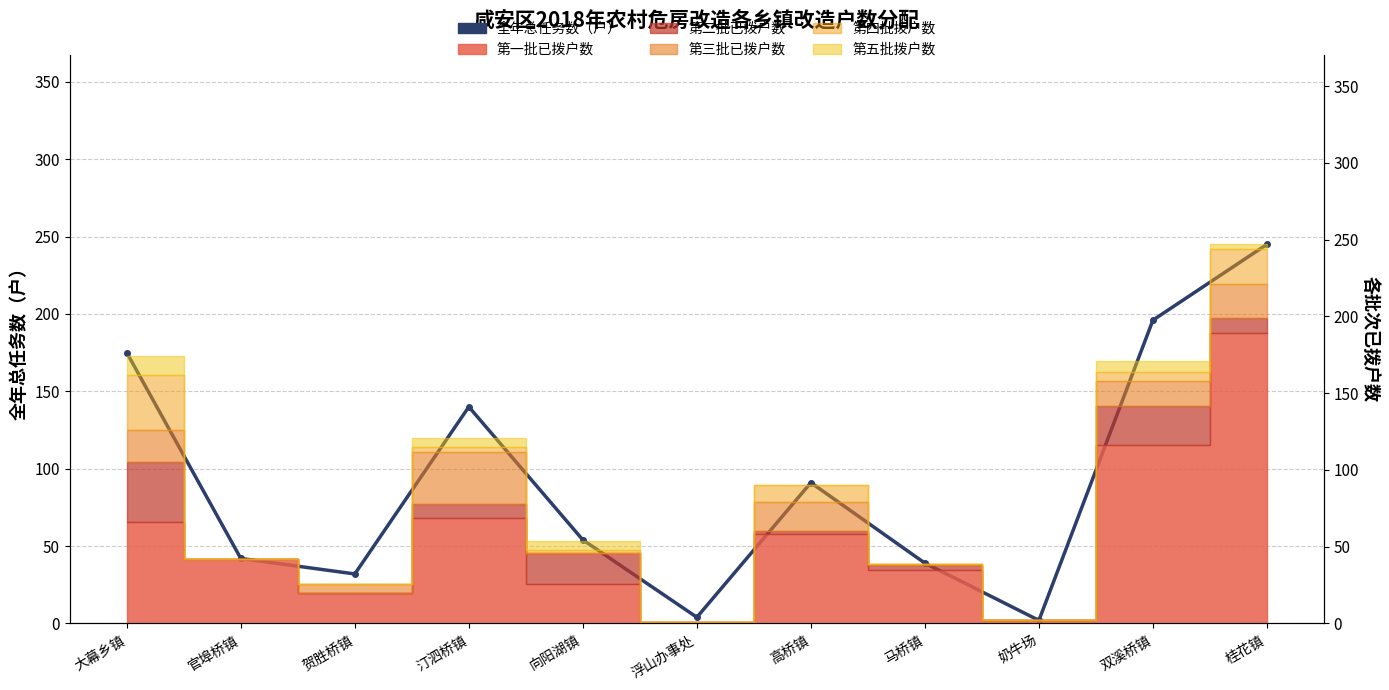

What is the smallest value displayed?

2